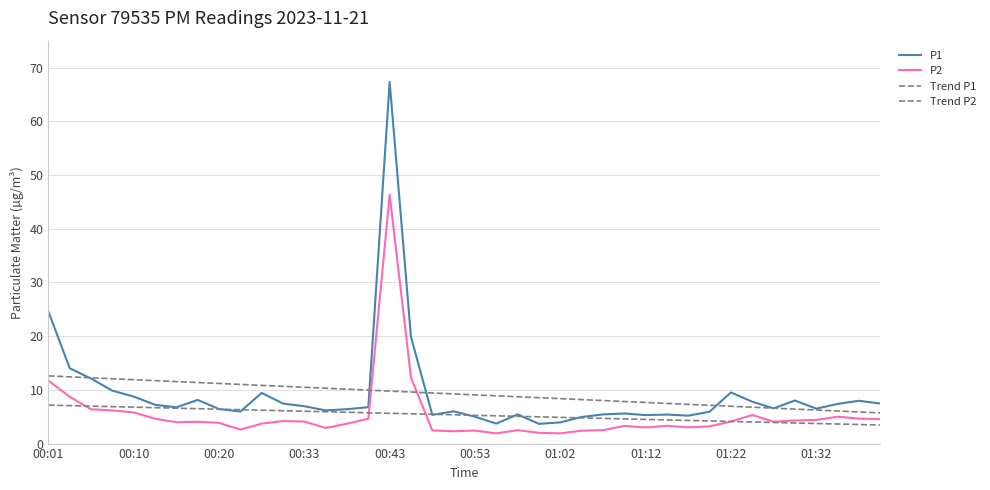

How many lines are shown in the chart?

4